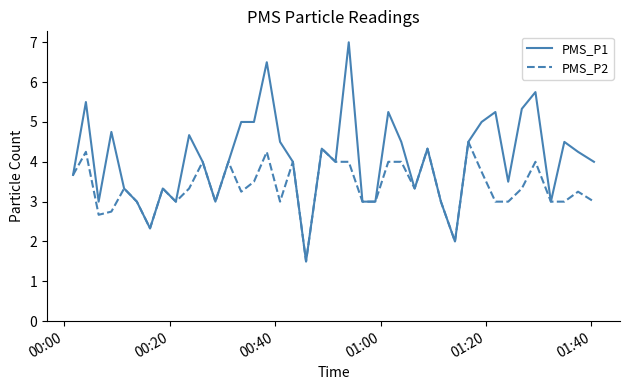

Which series has the largest range (max minus min)?

PMS_P1